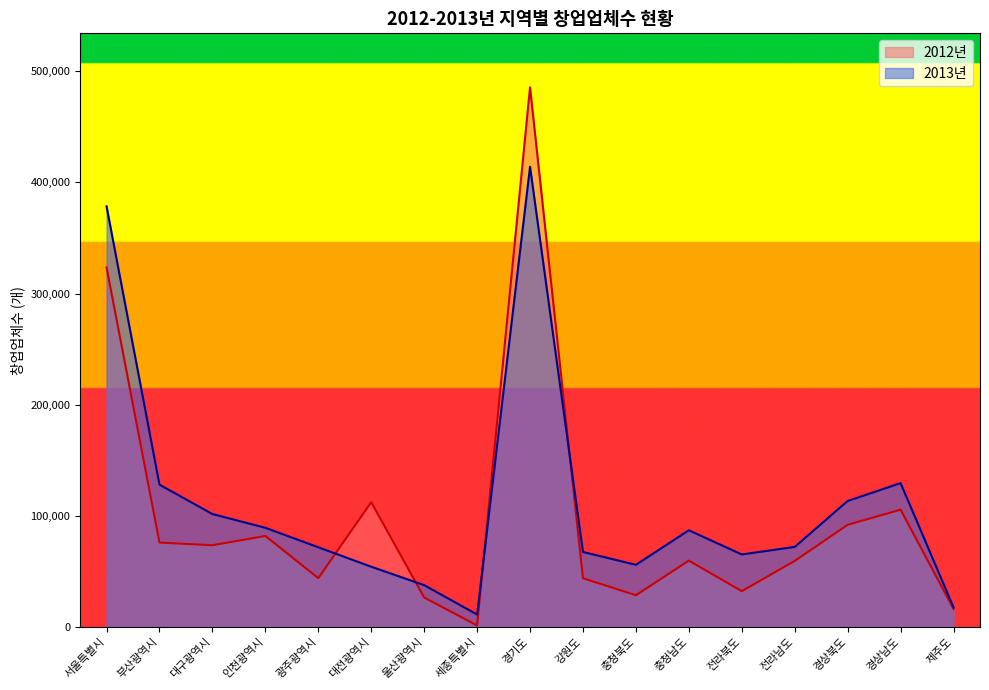

Rank the series by their average value, from highest to lowest.

2013년, 2012년